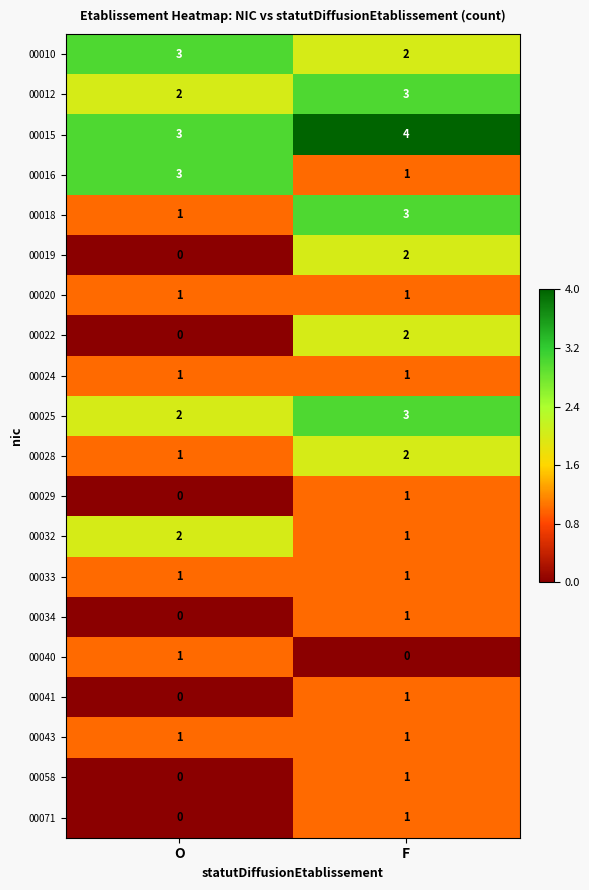

Where is 00010 nearest to the value 2?

F